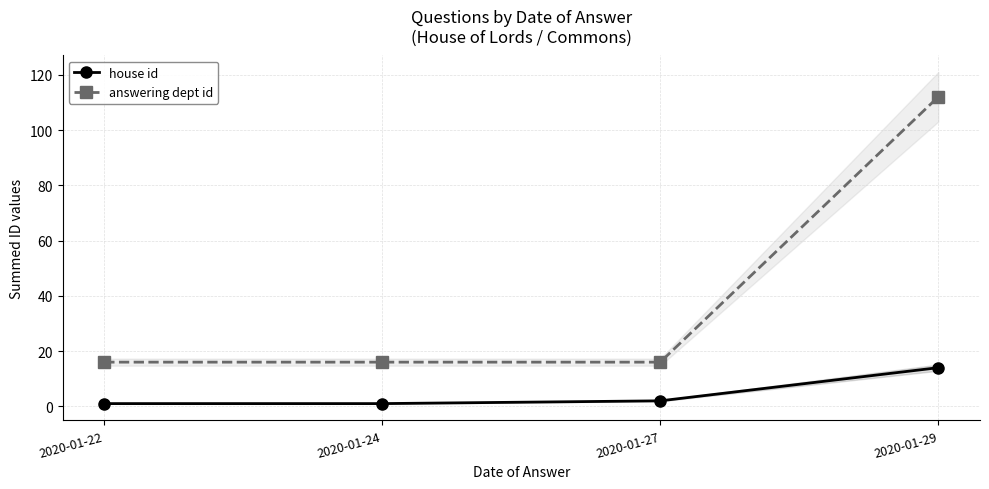

How many answering dept id values are between 16 and 112?

4